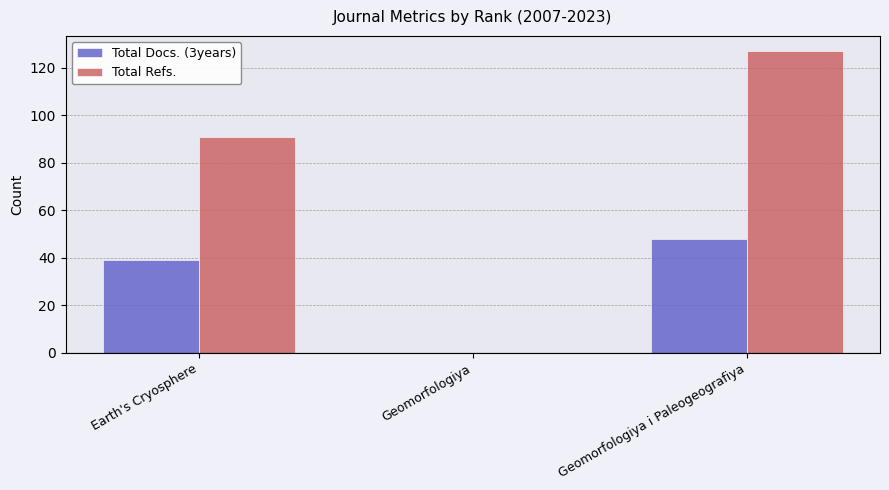

At which category is the sum across all series the highest?

Geomorfologiya i Paleogeografiya